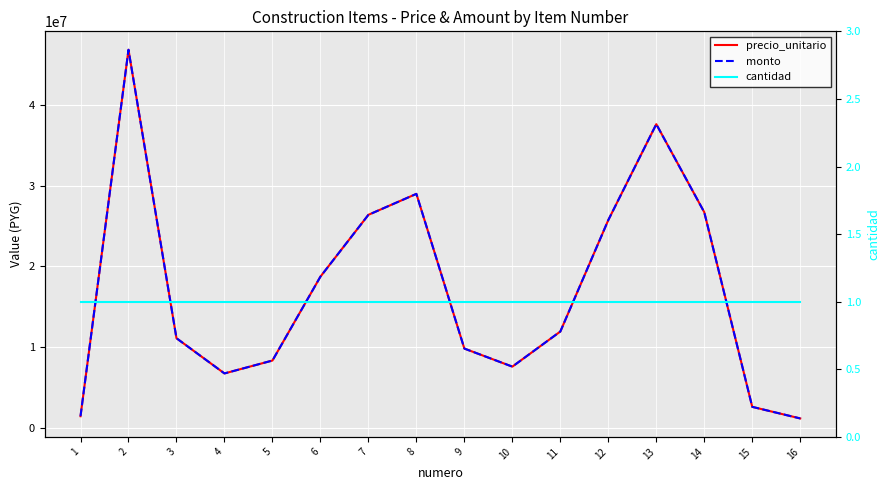

True or false: cantidad has a value of 1 at 10.

True